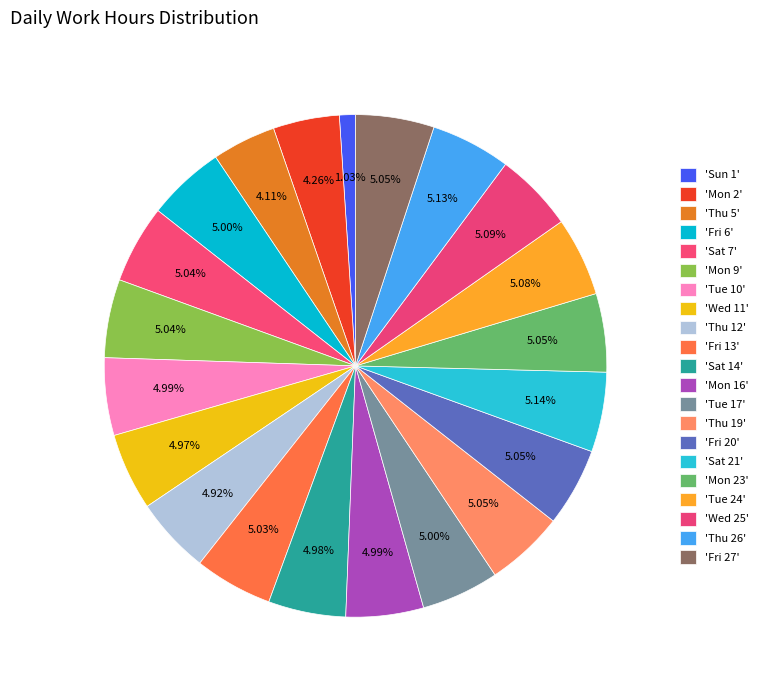

How many slices are in this pie chart?

21